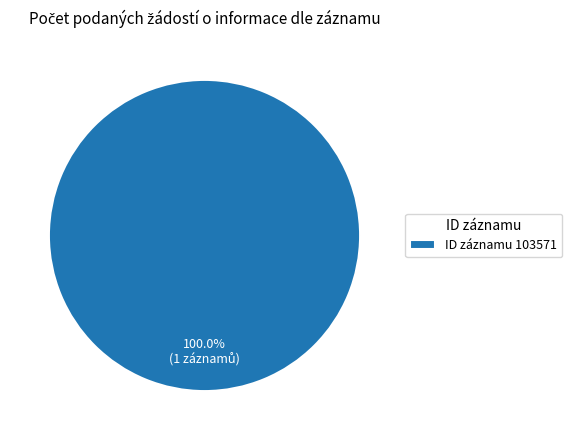

What is the majority slice?

ID záznamu 103571